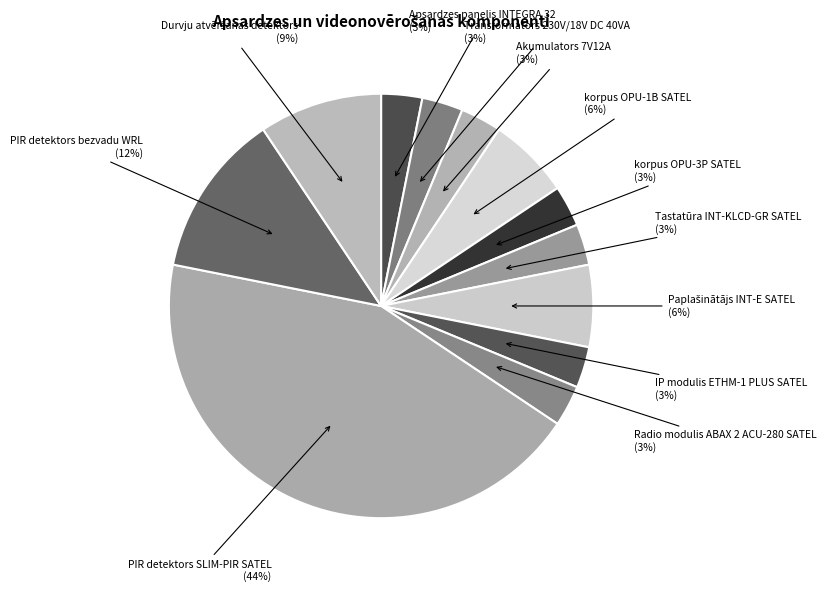

How many slices are in this pie chart?

12